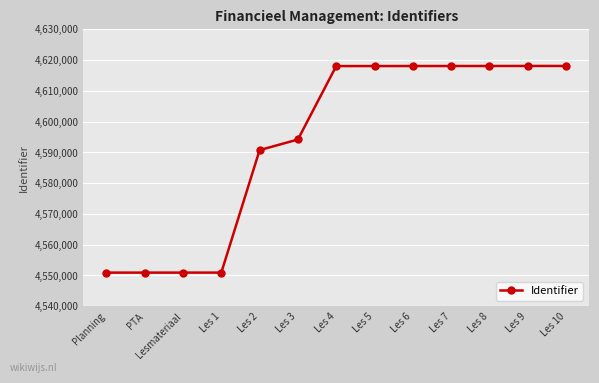

True or false: the data shows 4618008 at Les 5.

True